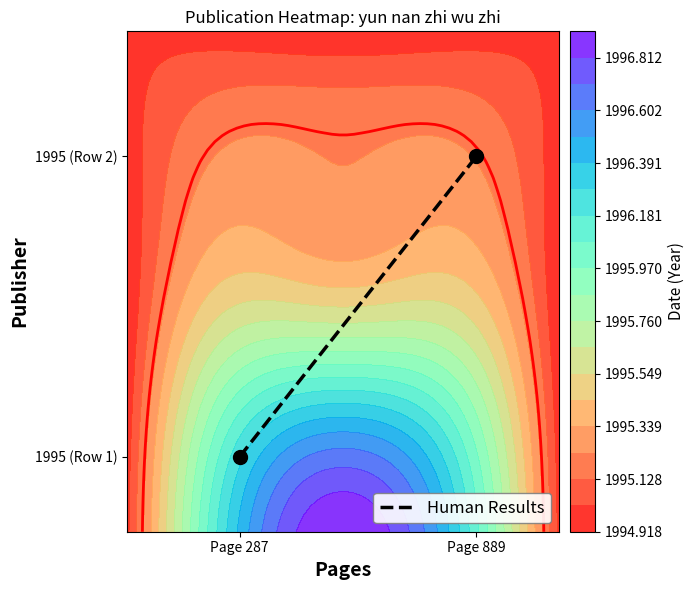

What is the difference between the maximum and minimum values?

0.6